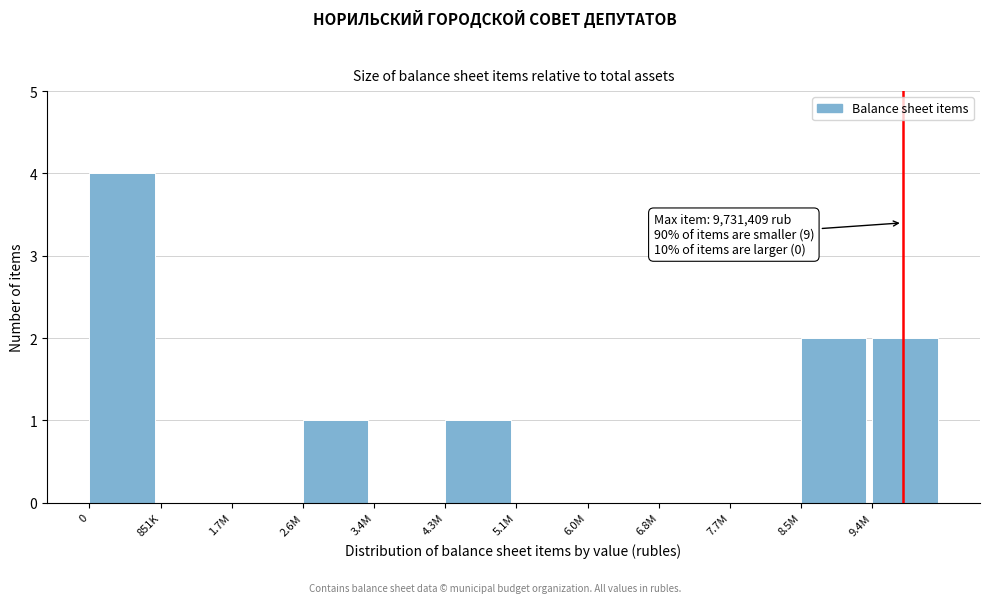

Reading right to left, extract all data points from this chart.

9.4M=2	8.5M=2	7.7M=0	6.8M=0	6.0M=0	5.1M=0	4.3M=1	3.4M=0	2.6M=1	1.7M=0	851K=0	0=4